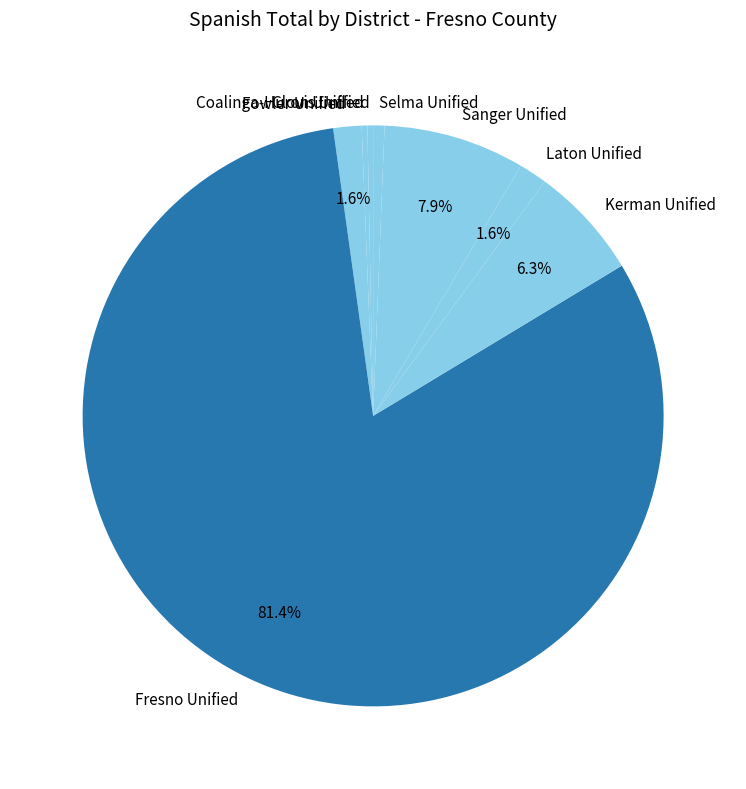

To the nearest percent, what is the combined percentage of Fowler Unified and Clovis Unified?

2%